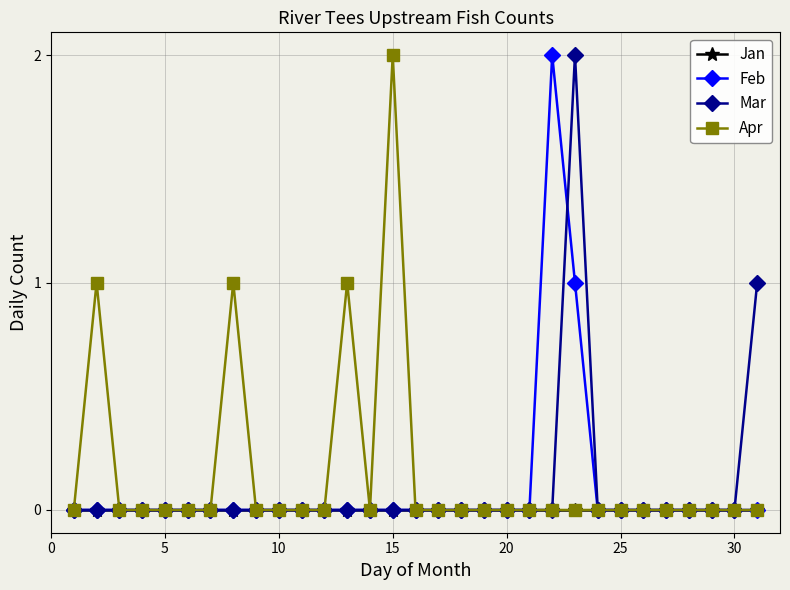

What are all the series names shown in the legend?

Jan, Feb, Mar, Apr